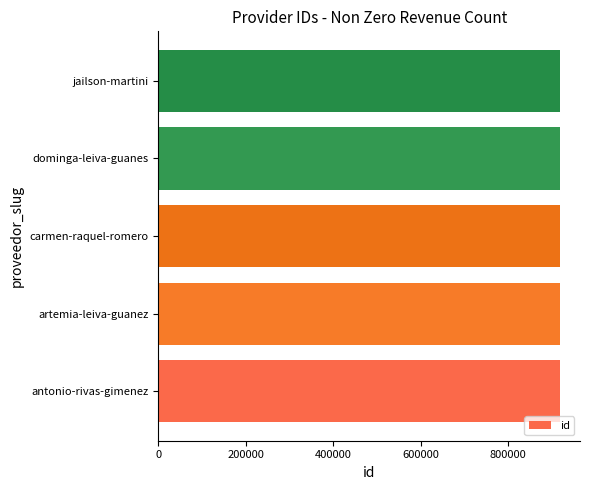

Read the value at jailson-martini.

918942